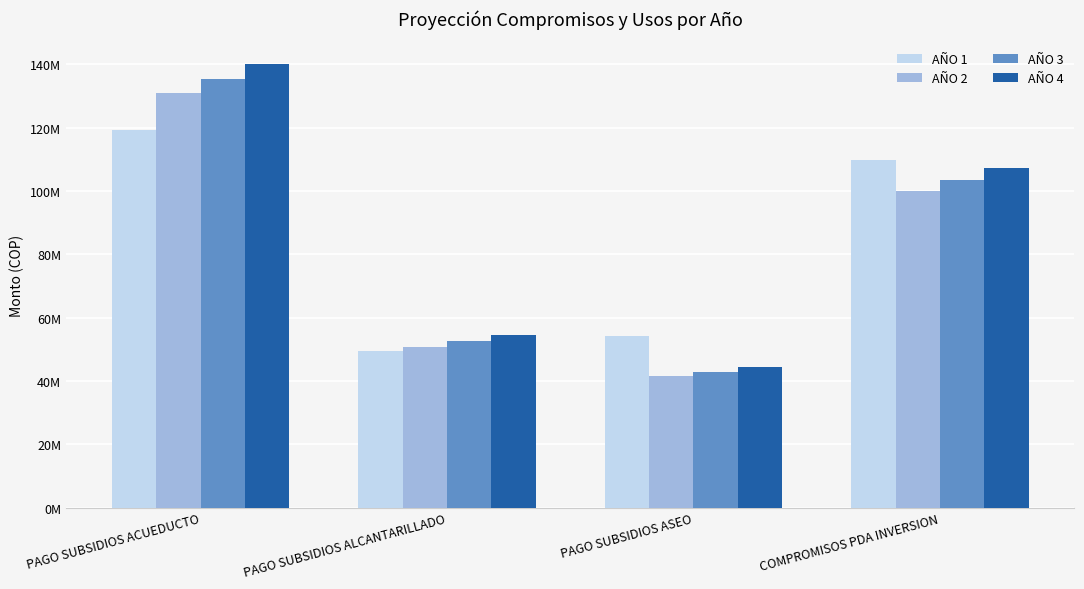

What is the value of the AÑO 1 bar at the 1st from the left?

119155527.0